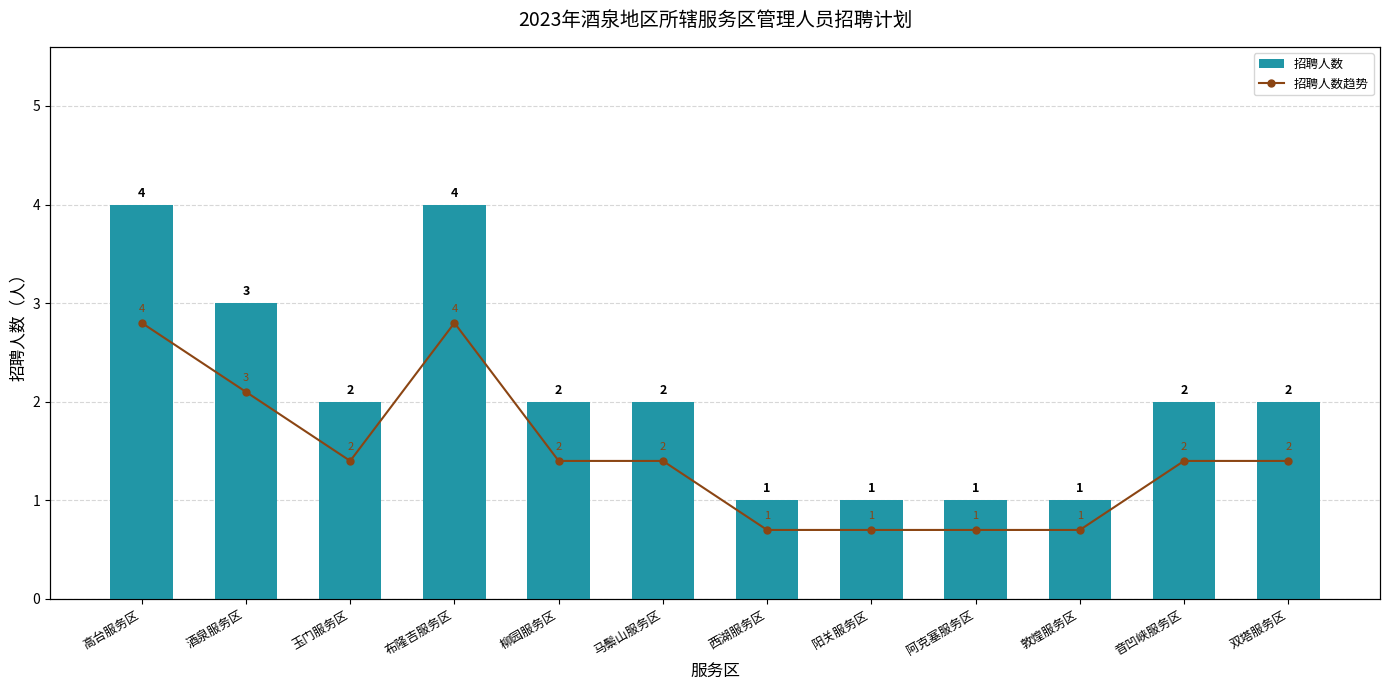

How many 招聘人数 values are between 1 and 3?

10